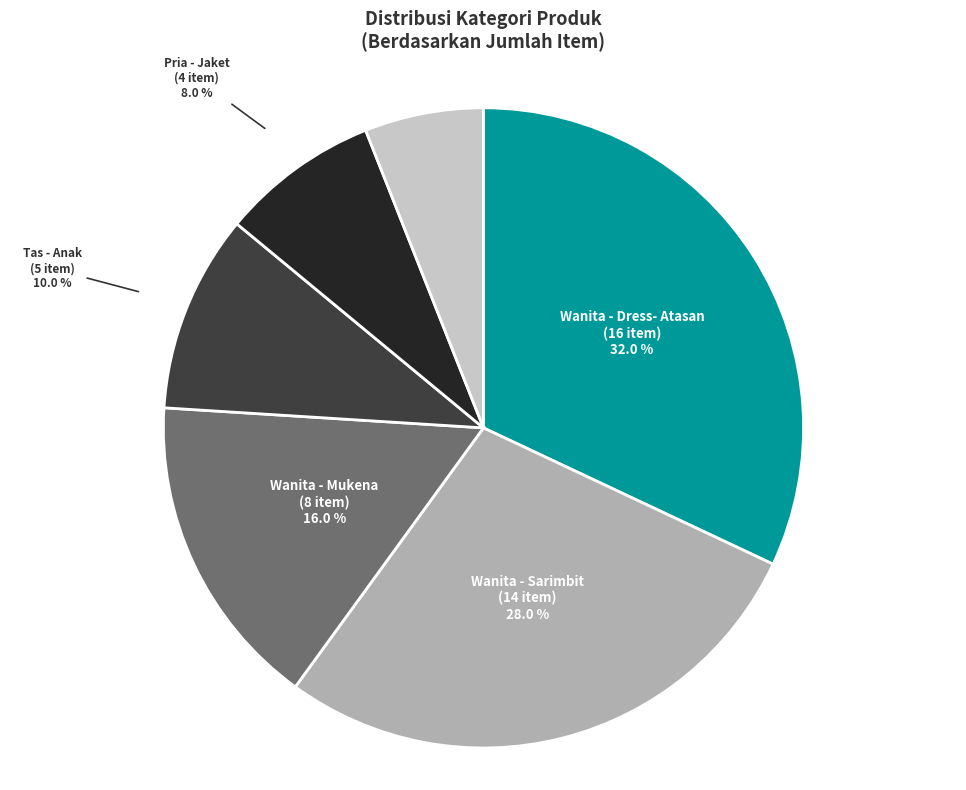

Which category has the biggest portion of the pie?

Wanita - Dress- Atasan